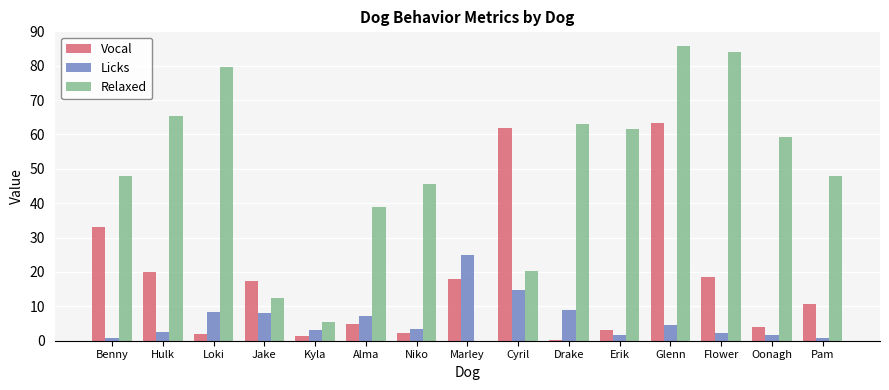

What is the sum of all Vocal values?

260.9